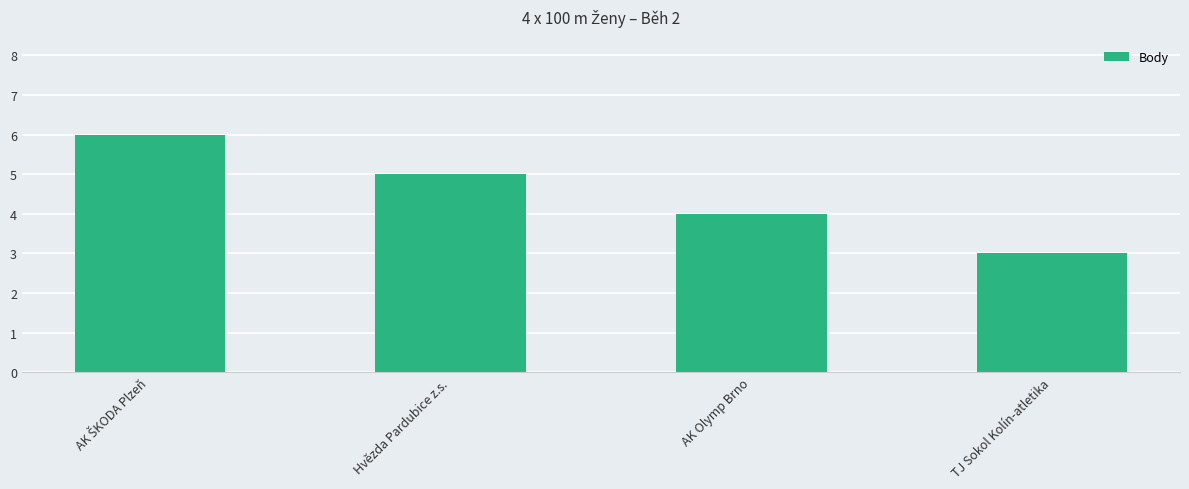

What is the ratio of the value at AK Olymp Brno to the value at TJ Sokol Kolín-atletika?

1.3